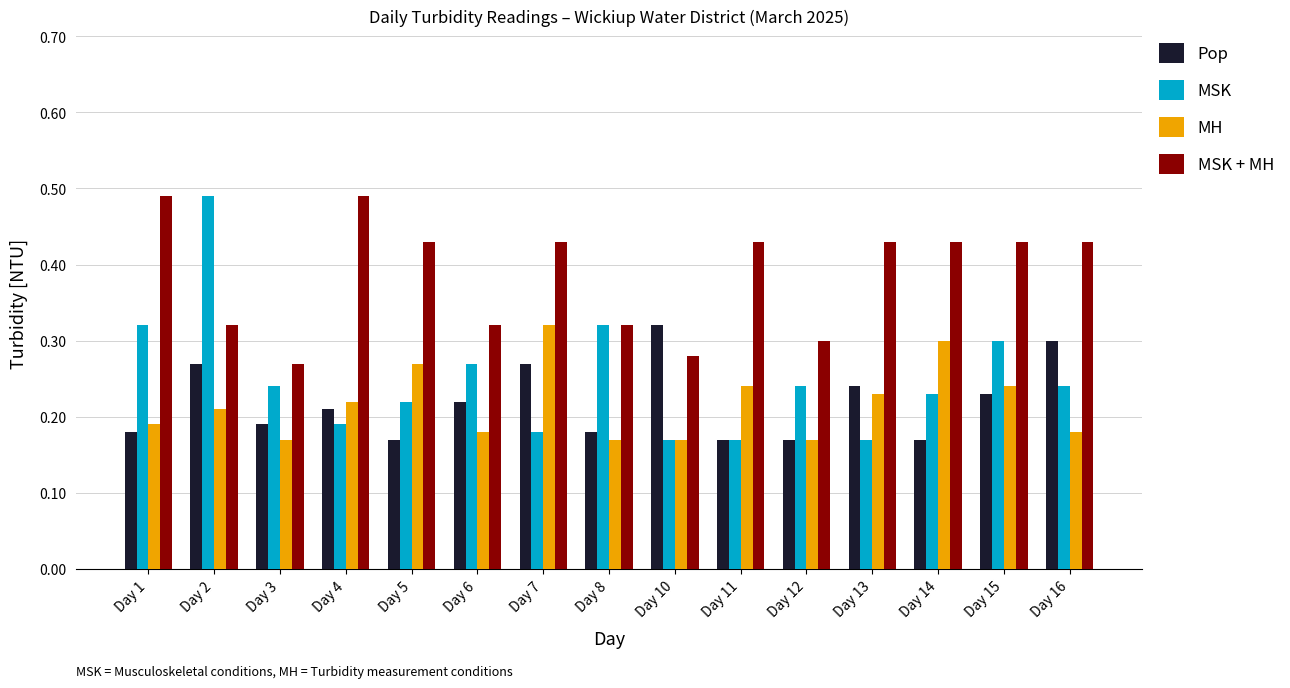

At which label does MH reach its peak?

Day 7